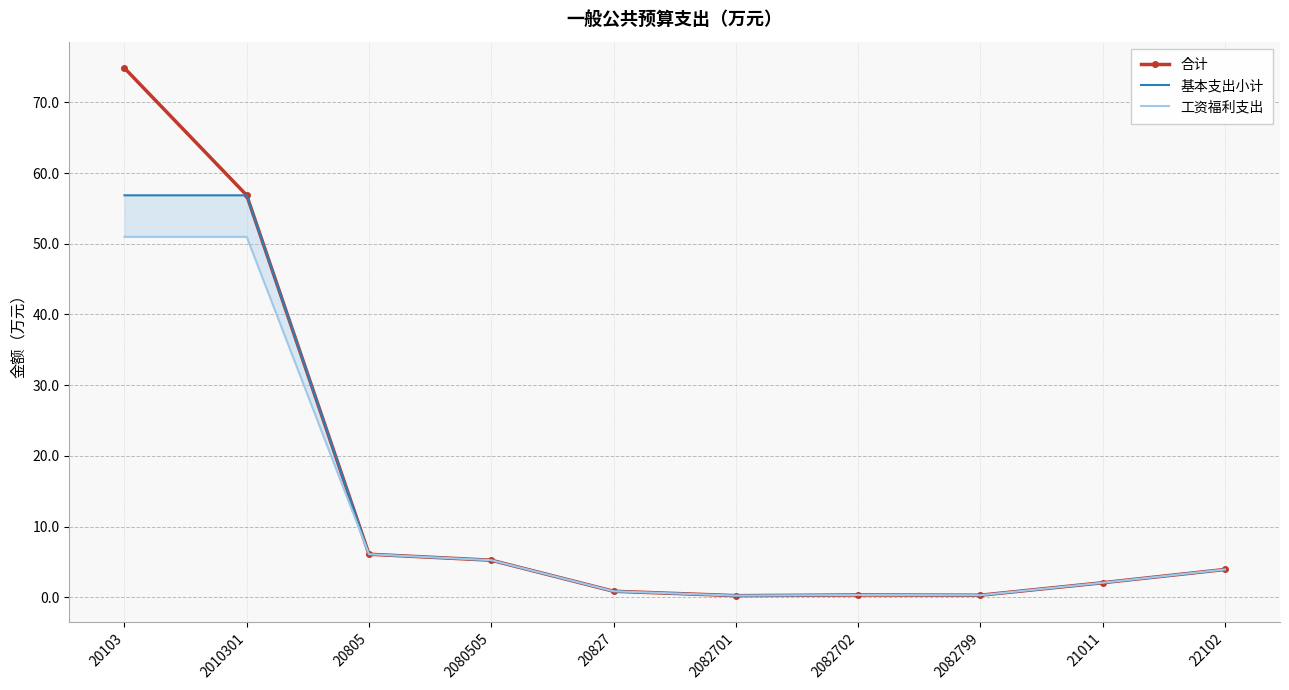

How many interior local peaks does the 工资福利支出 series have?

1